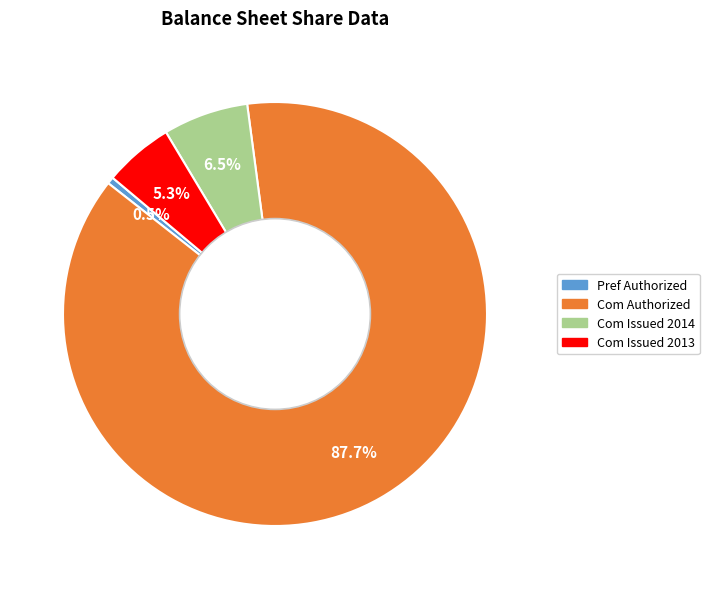

Is there a majority slice in this chart?

Yes